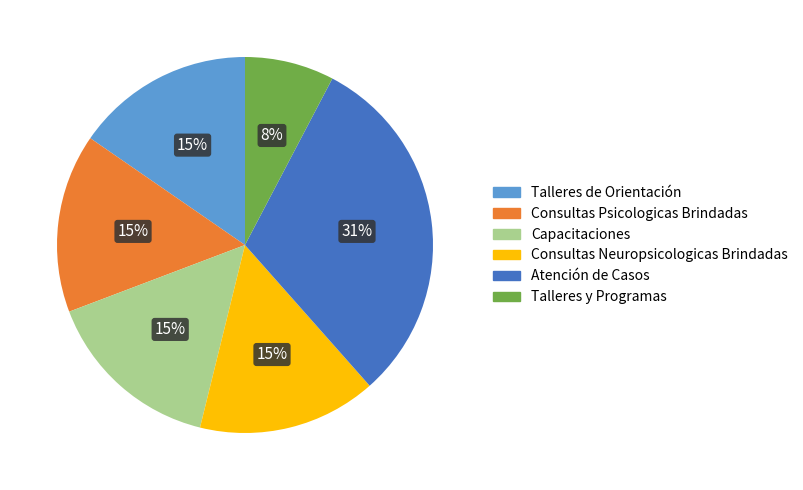

How many slices are in this pie chart?

6